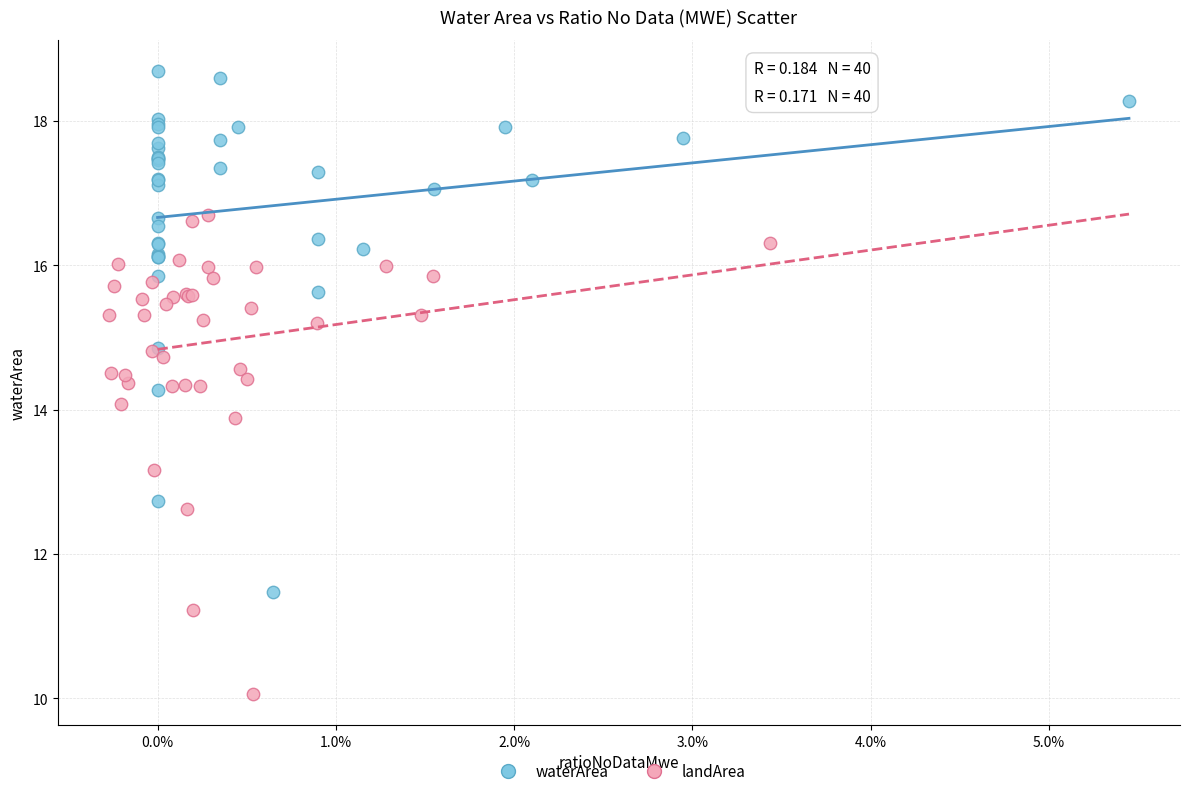

Which series reaches the minimum Y coordinate?

landArea